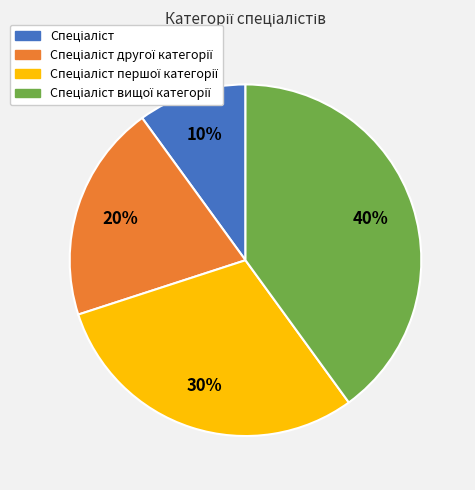

To the nearest percent, what is the difference between the largest and smallest slice percentages?

30%